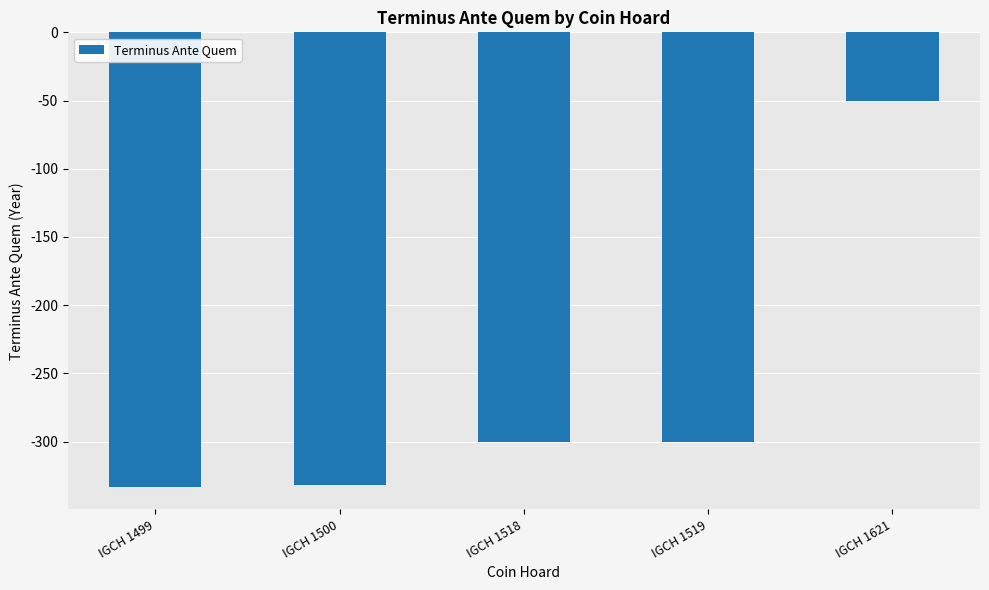

Read the value at IGCH 1518, to the nearest 50.

-300